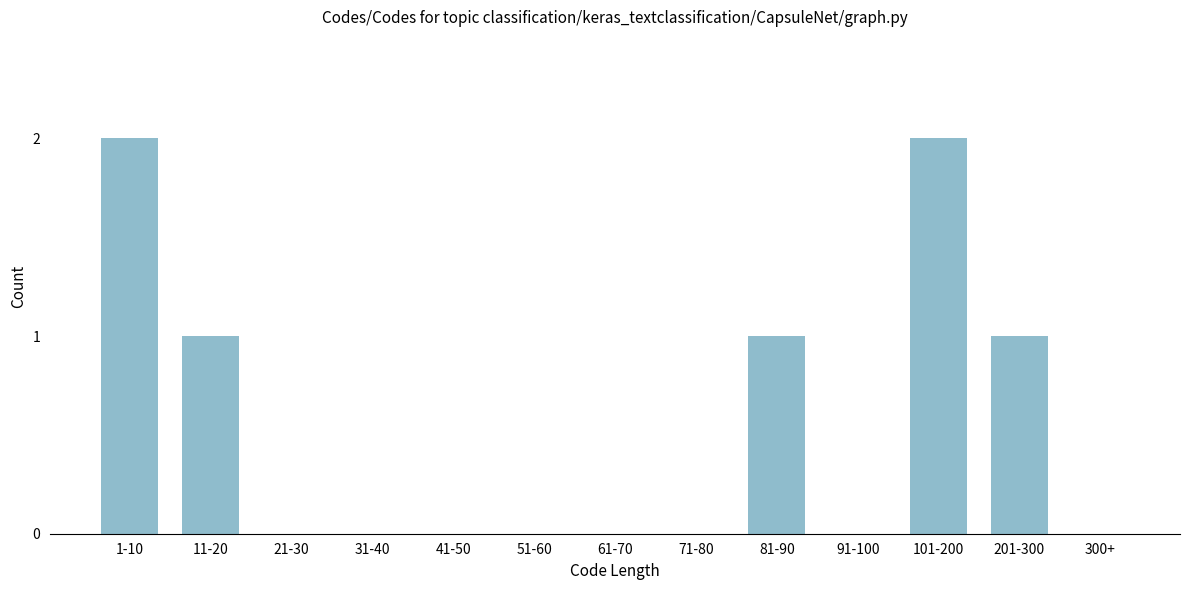

Reading left to right, what are all the values shown in this chart?

1-10=2	11-20=1	21-30=0	31-40=0	41-50=0	51-60=0	61-70=0	71-80=0	81-90=1	91-100=0	101-200=2	201-300=1	300+=0